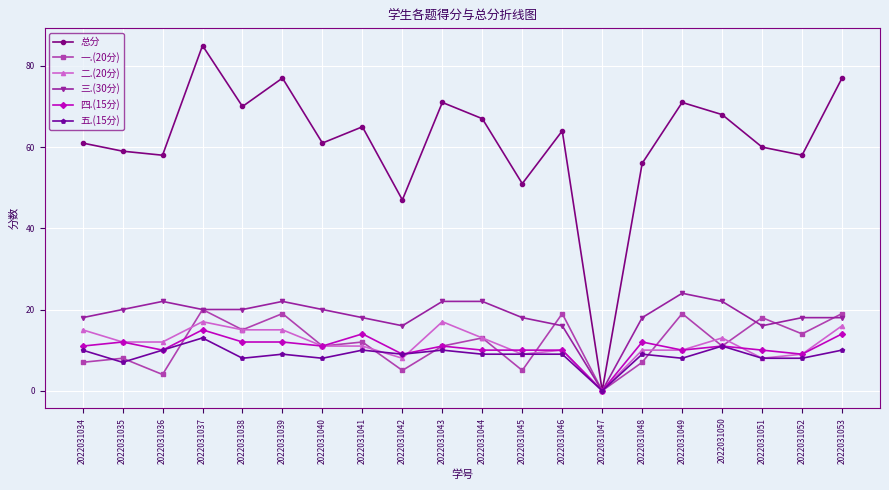

What is the total value across all series at 2022031052?

116